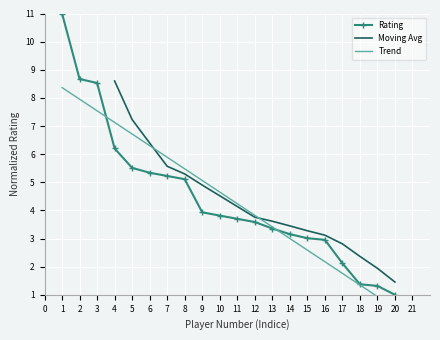

How many values exceed 3?

15